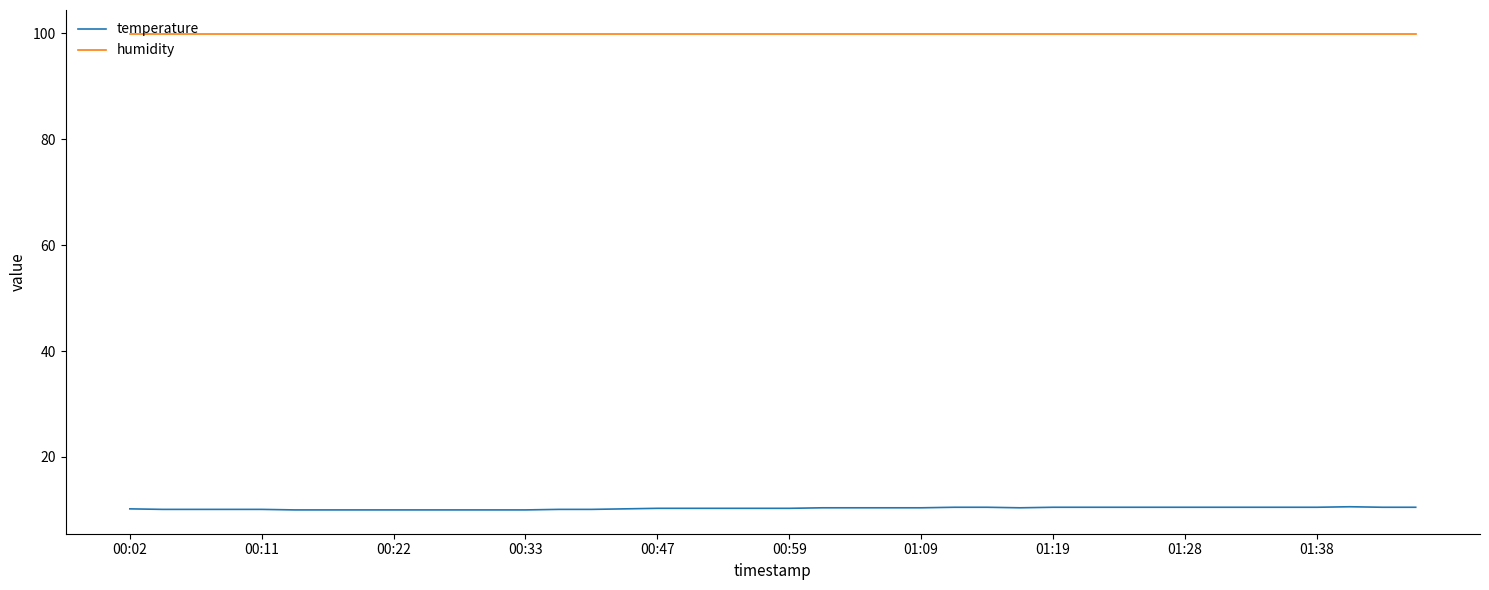

List the series in order of their overall mean, highest first.

humidity, temperature